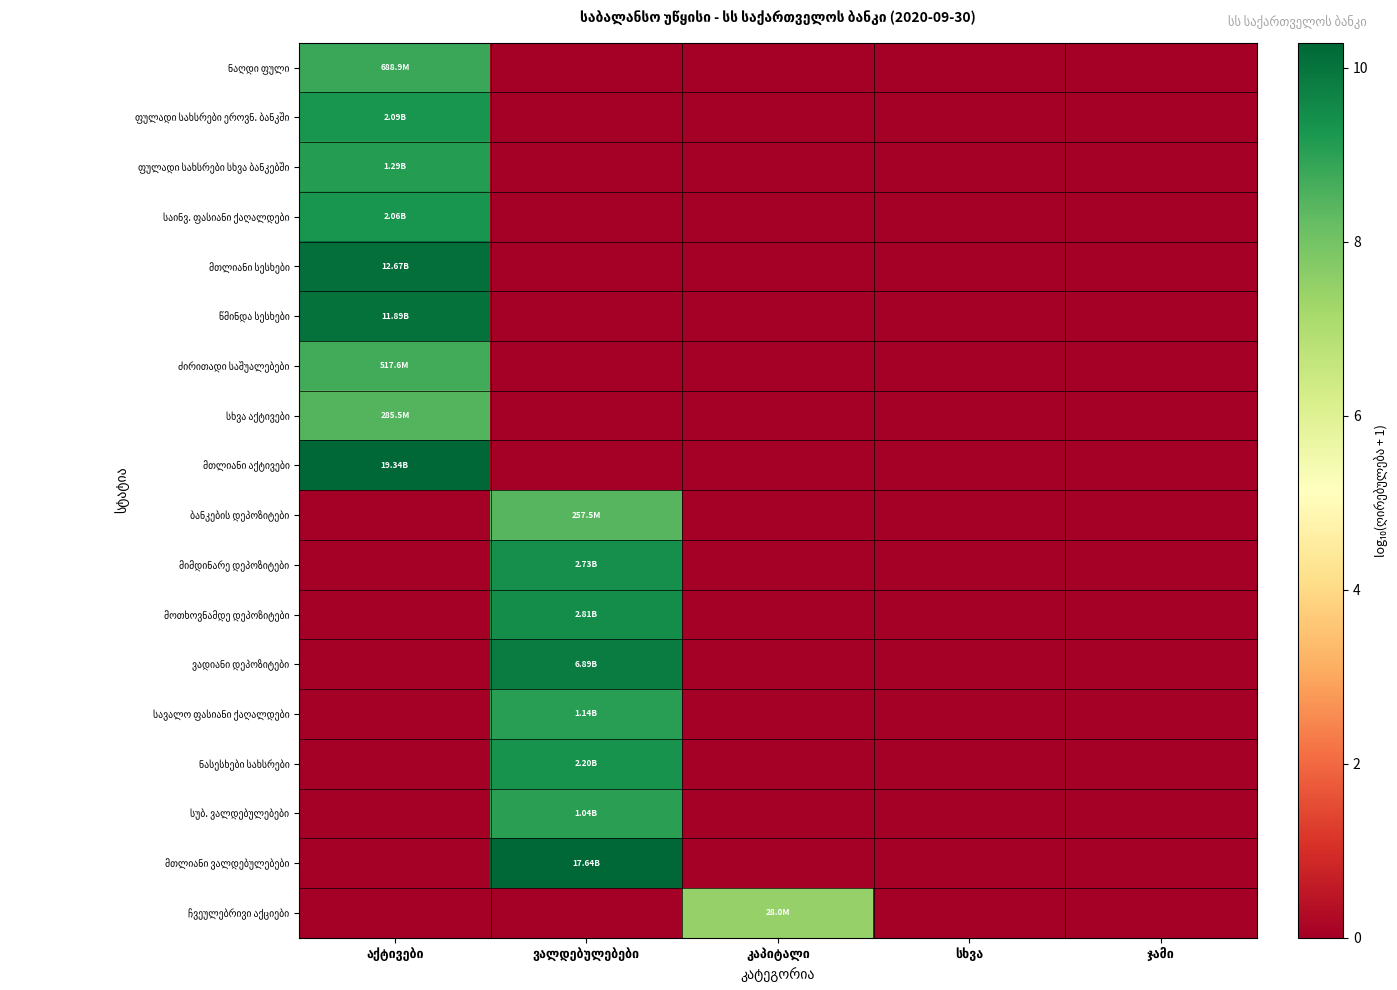

The value of ჩვეულებრივი აქციები at სხვა is 4.9. True or false?

False